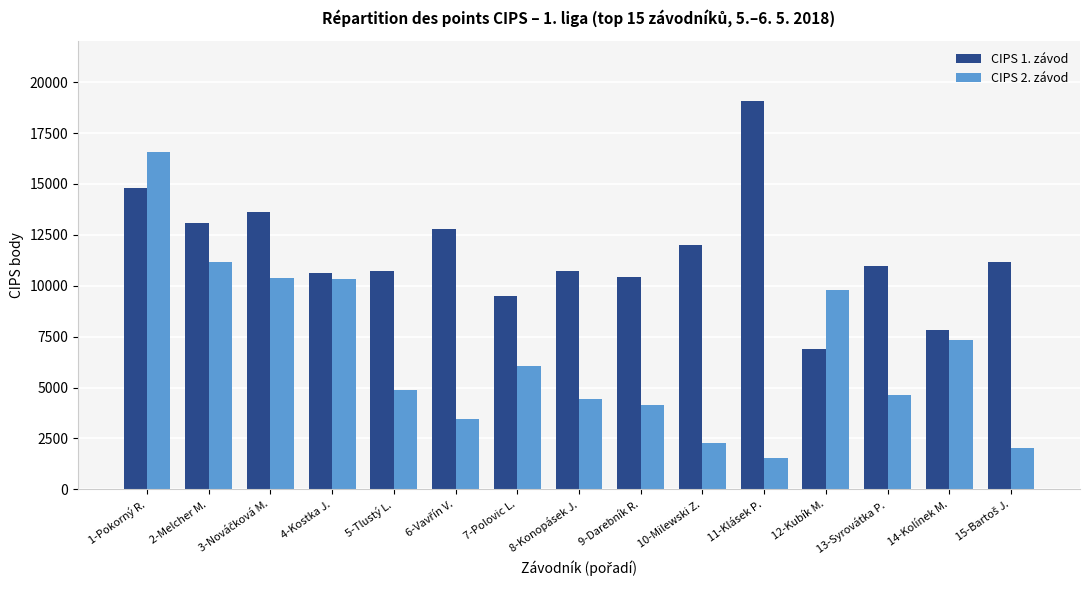

What is the total value across all series at 14-Kolínek M.?

15170